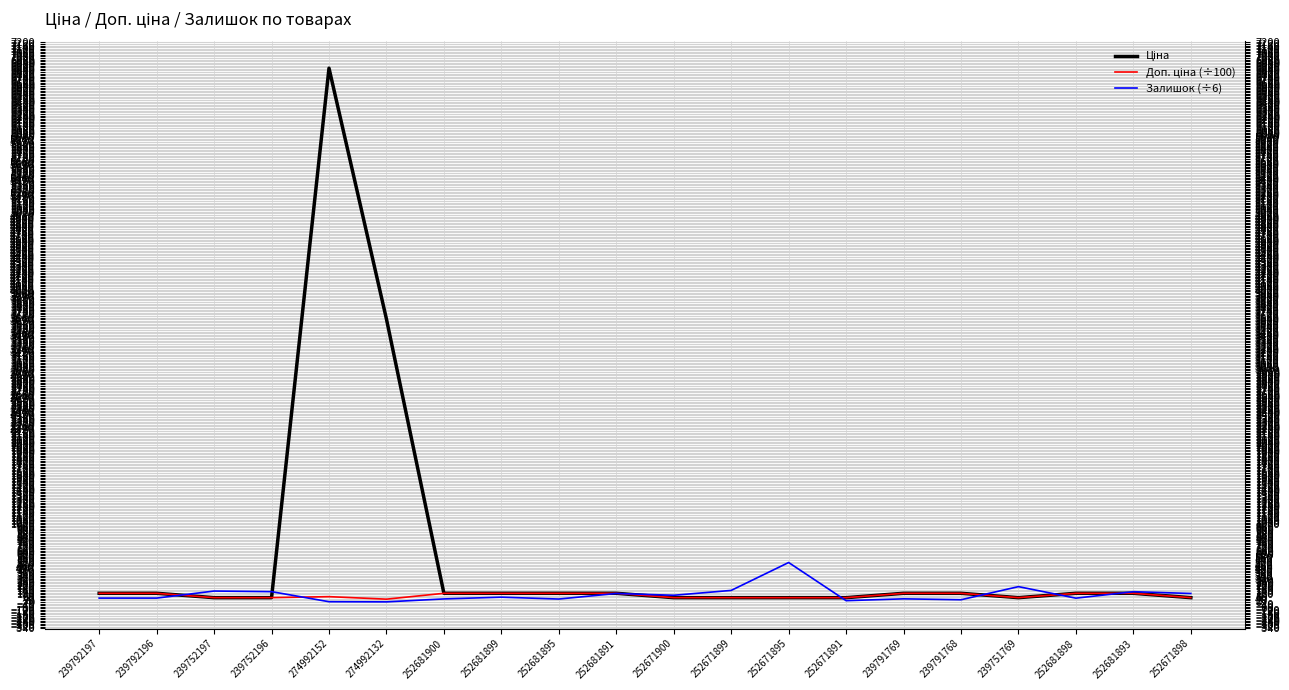

Where does the Доп. ціна (÷100) series first go above 111?

239792197